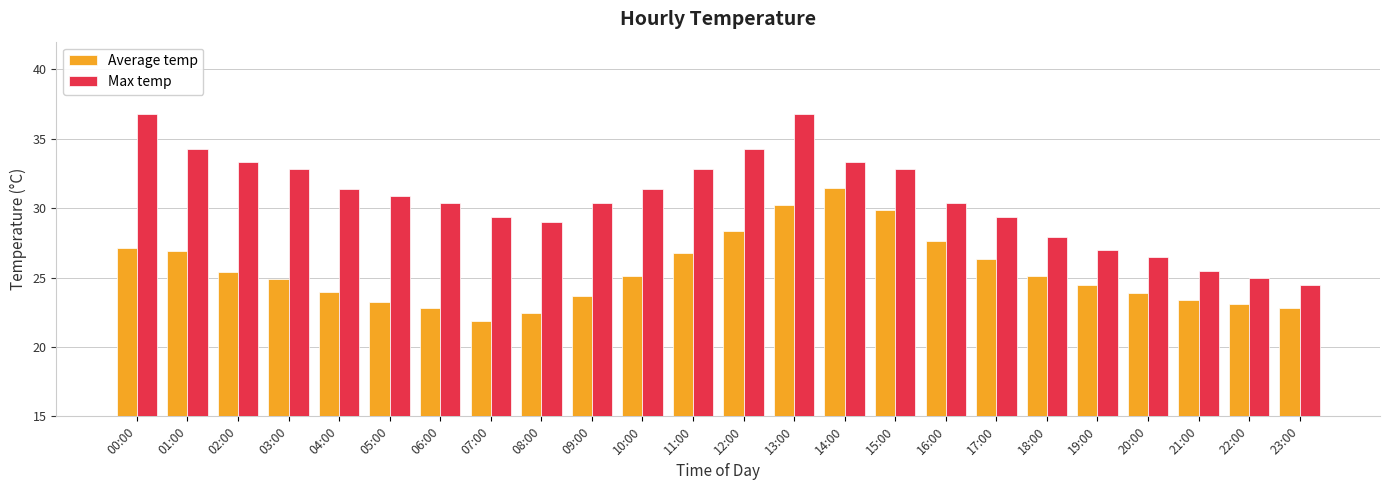

What value does the Average temp series have at 09:00?

23.7